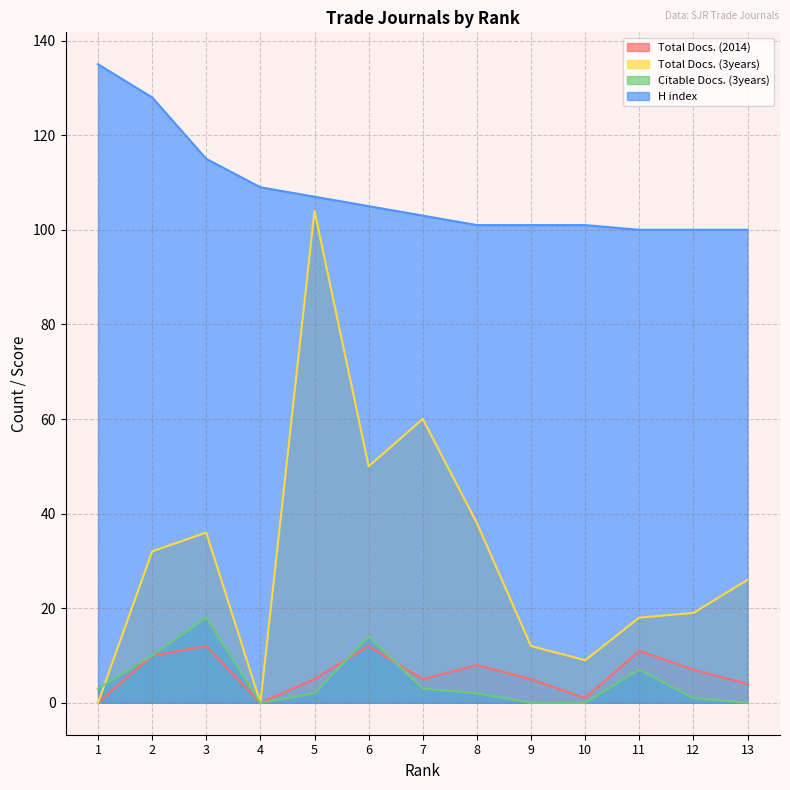

Reading left to right, transcribe all the data shown in this chart.

Total Docs. (2014): 0	10	12	0	5	12	5	8	5	1	11	7	4
Total Docs. (3years): 0	32	36	0	104	50	60	38	12	9	18	19	26
Citable Docs. (3years): 3	10	18	0	2	14	3	2	0	0	7	1	0
H index: 135	128	115	109	107	105	103	101	101	101	100	100	100